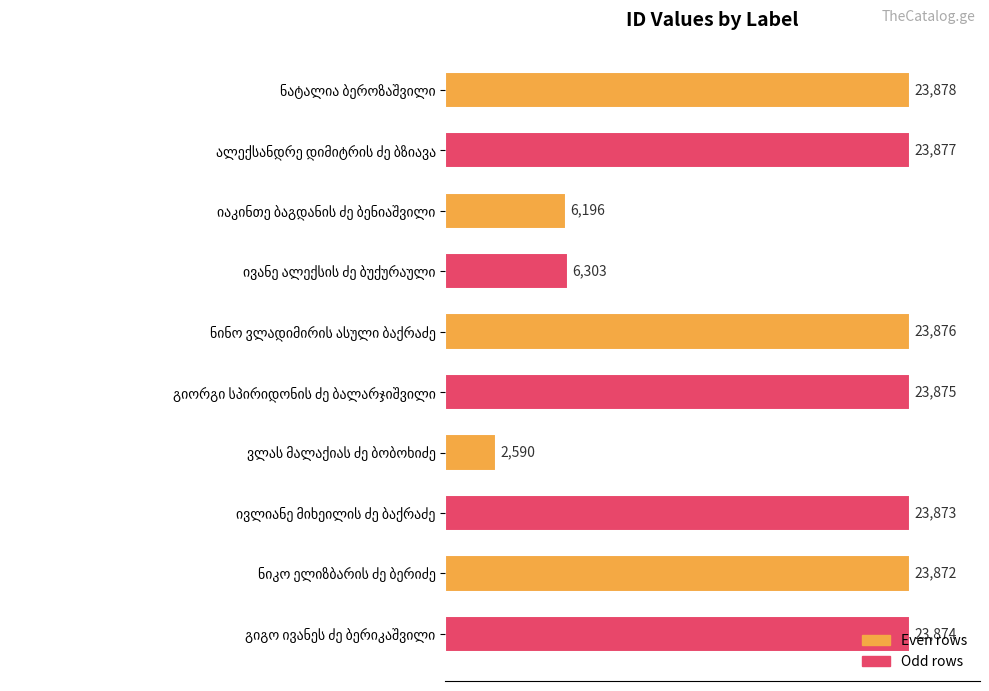

What is the difference between the second highest and second lowest values?

17681